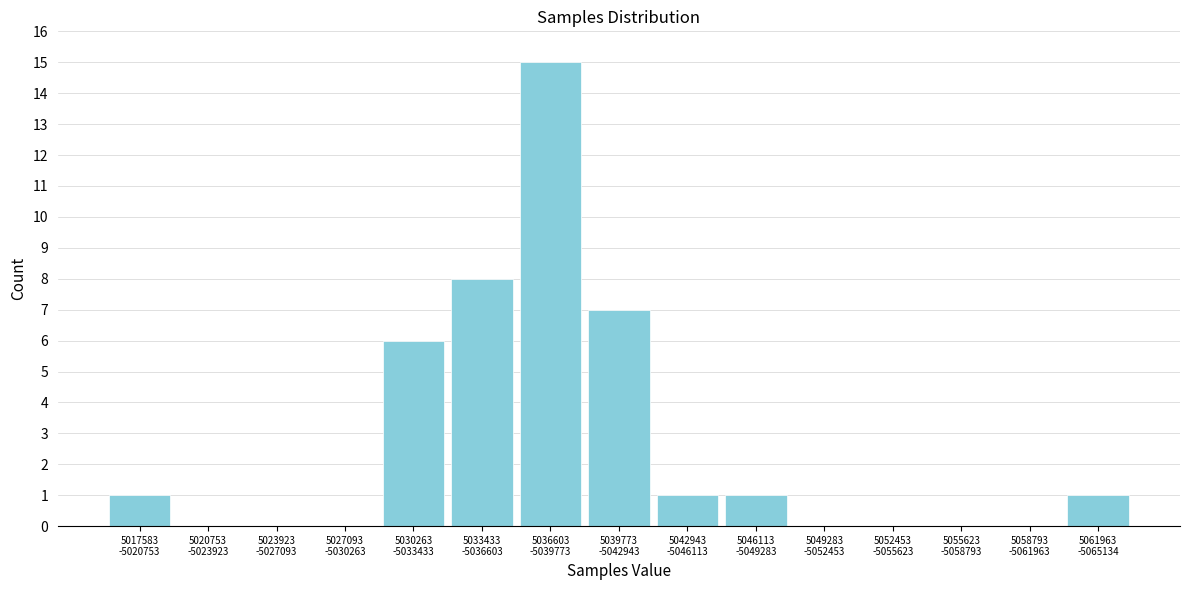

What is the greatest value displayed?

15